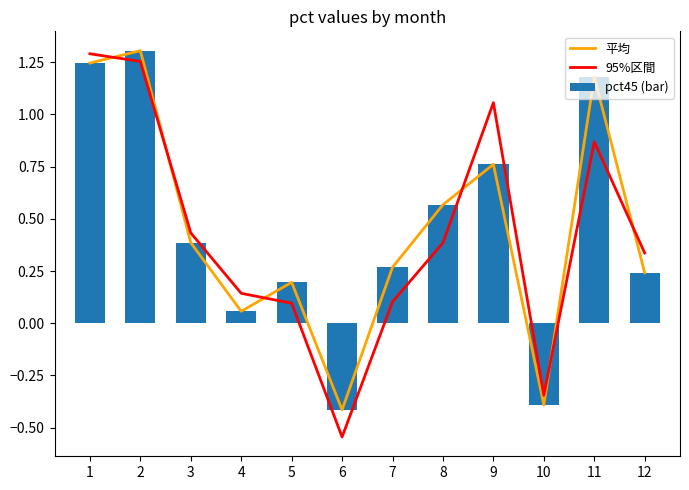

How many data points in 95%区間 are above 0?

10